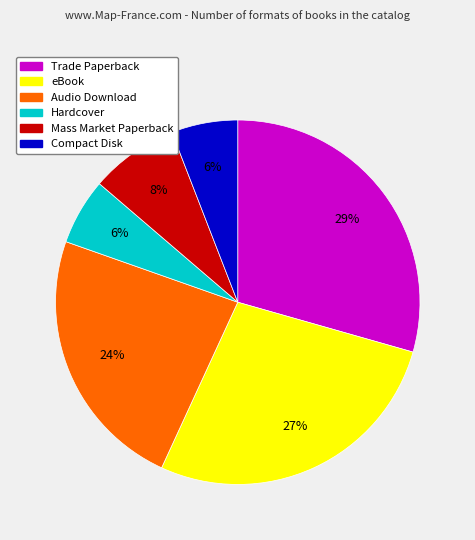

Which slice is the largest?

Trade Paperback